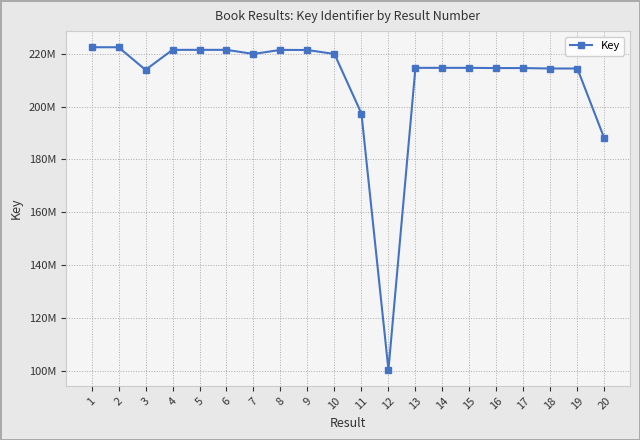

Reading left to right, list all the values displayed in this chart.

1=222492474	2=222492869	3=213924525	4=221501790	5=221500776	6=221501568	7=219949984	8=221490053	9=221442155	10=219929752	11=197387175	12=100403786	13=214692360	14=214692200	15=214691044	16=214608477	17=214607880	18=214439770	19=214439916	20=187950332